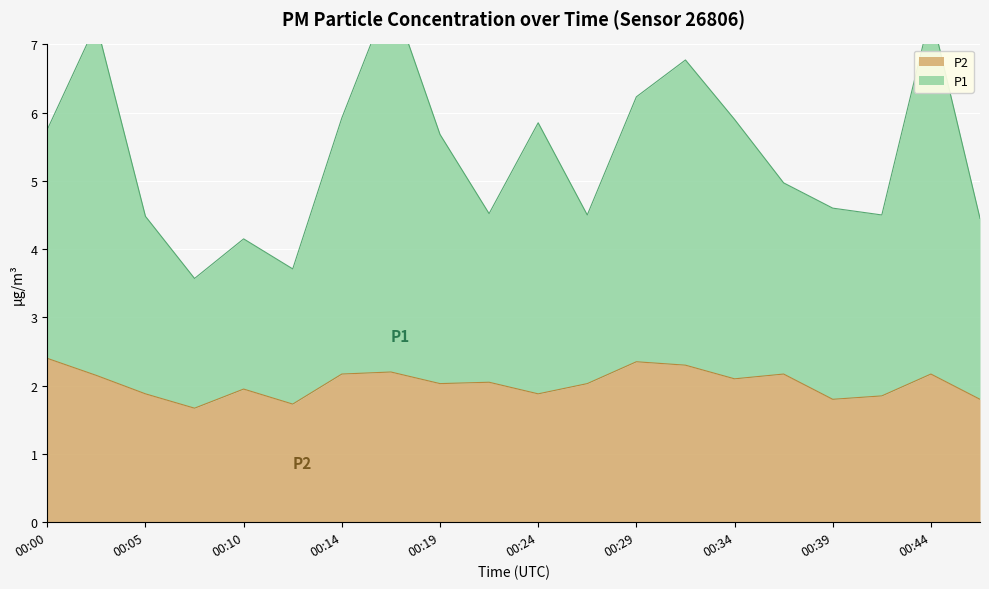

How many interior local peaks does the P2 series have?

6